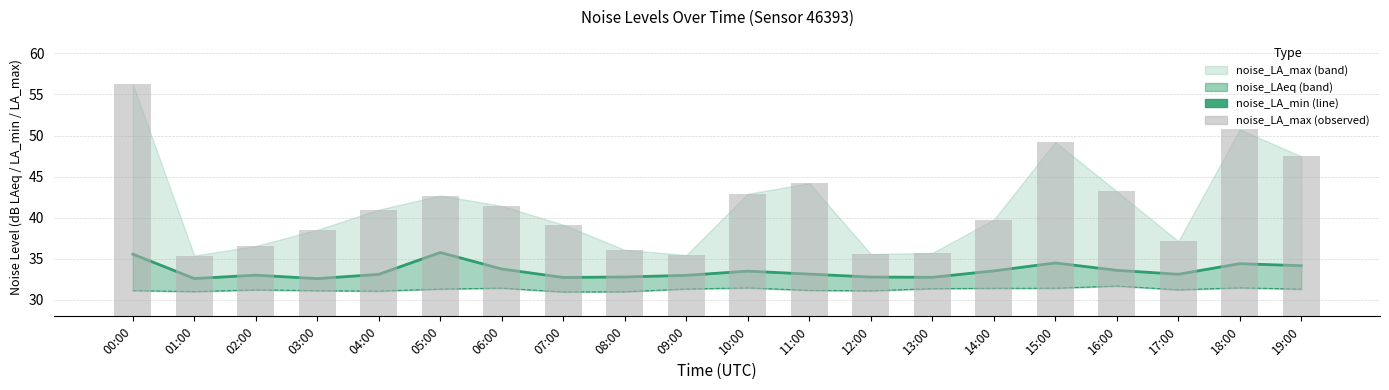

How many data points in noise_LA_max_bars are above 40?

10